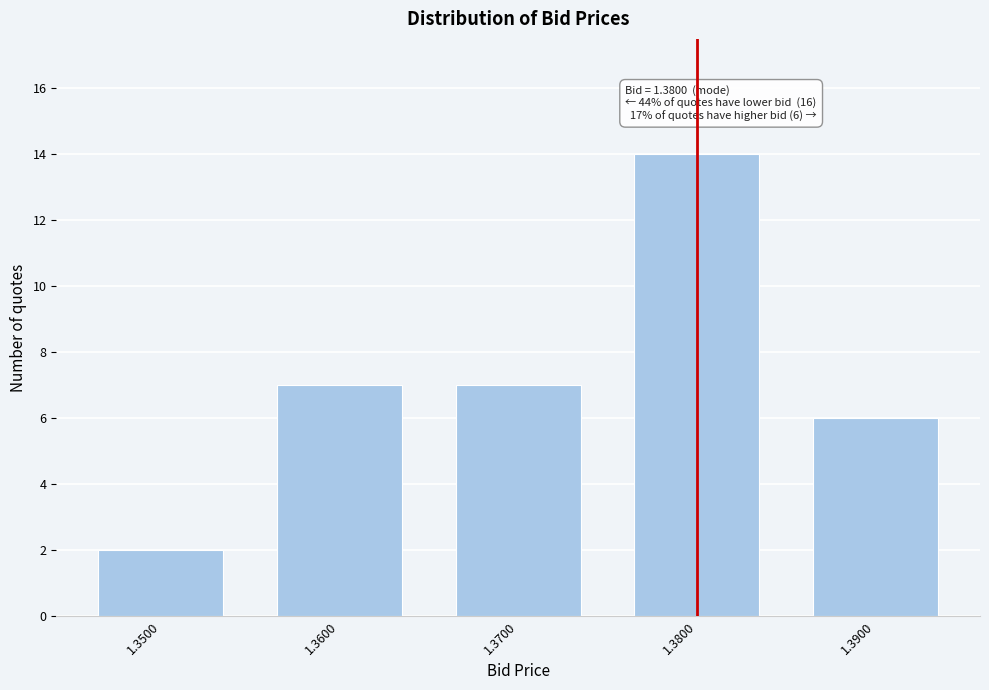

Reading left to right, extract all data points from this chart.

1.3500=2	1.3600=7	1.3700=7	1.3800=14	1.3900=6